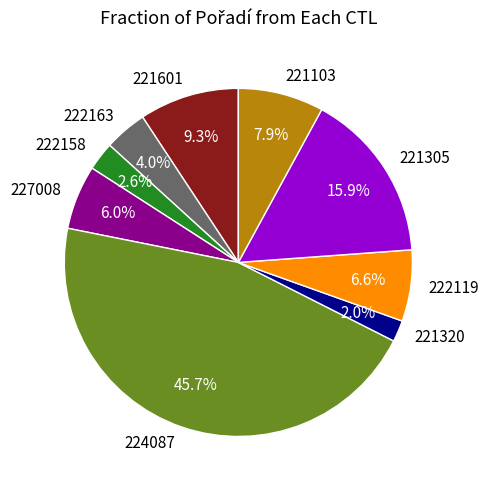

The 224087 slice represents 46% of the pie. True or false?

True